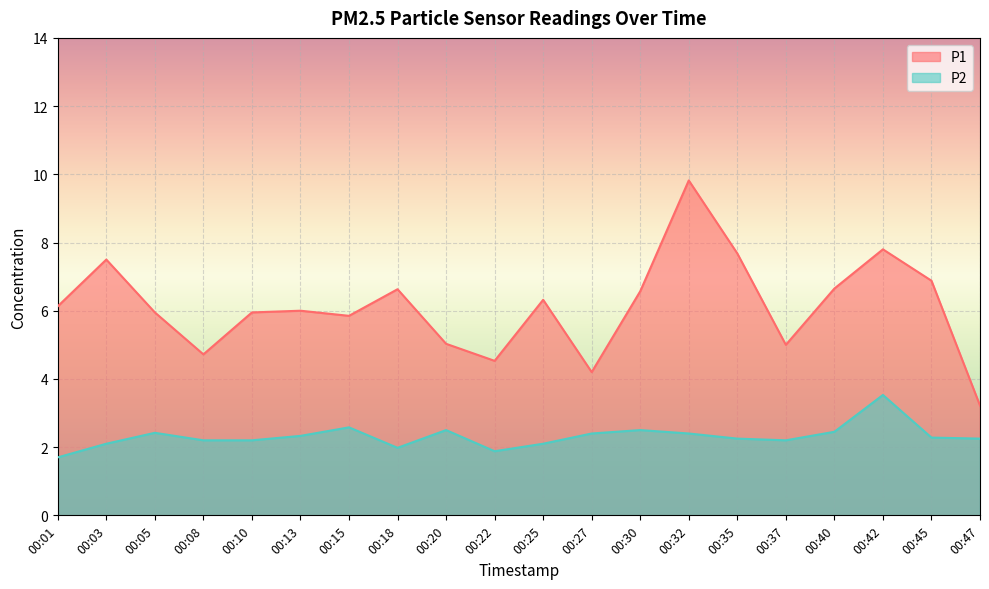

At which category does P1 reach its first local valley?

00:08